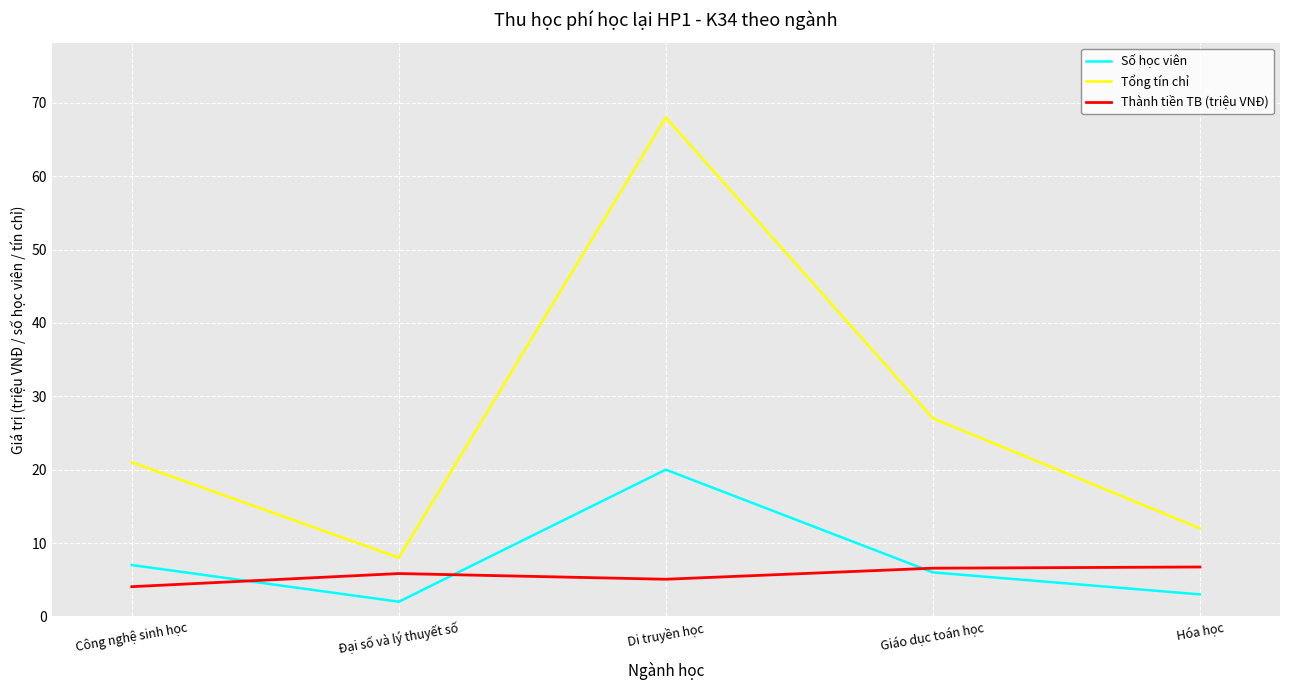

The Số học viên series shows 3.9 at Công nghệ sinh học. True or false?

False